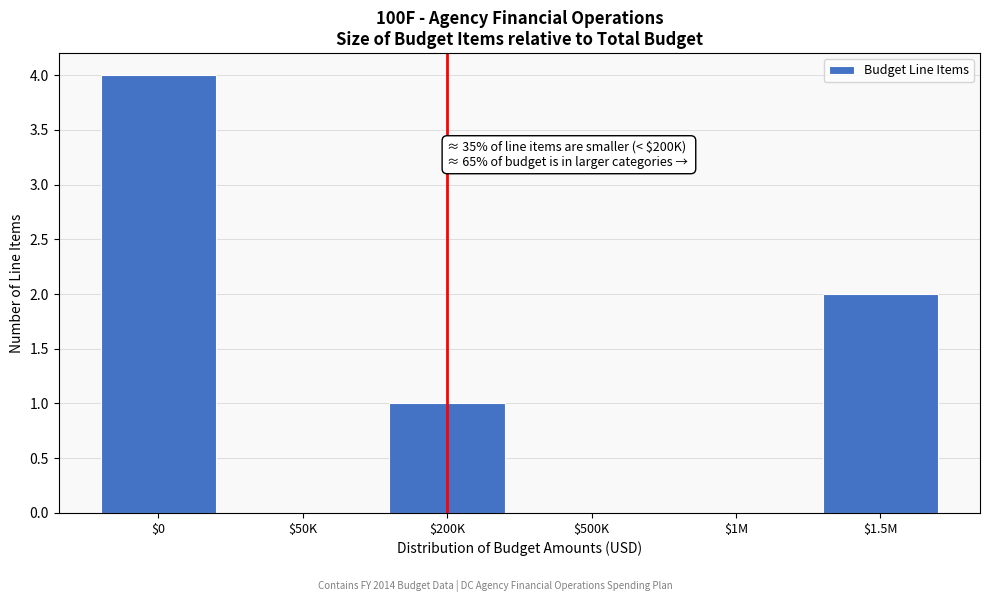

The chart shows a value of 0 at $200K. True or false?

False